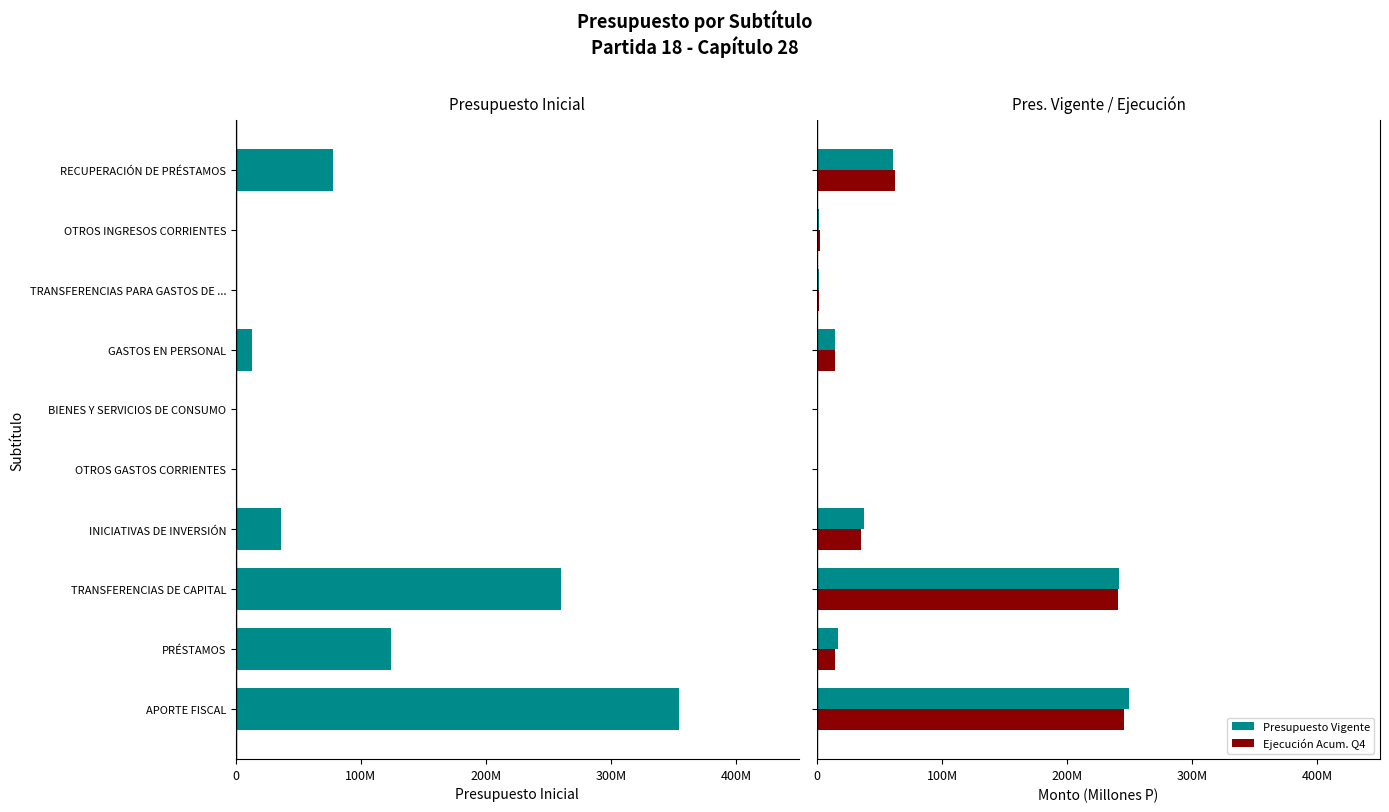

How many values in the Presupuesto Vigente series exceed 16?

5